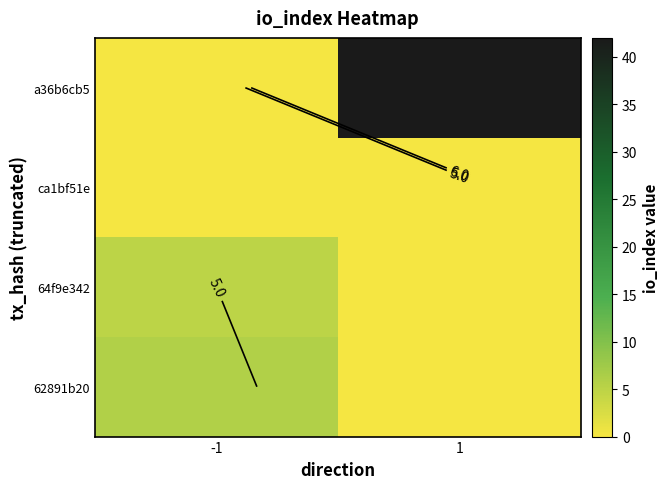

What is the total value across all series at 1?

42